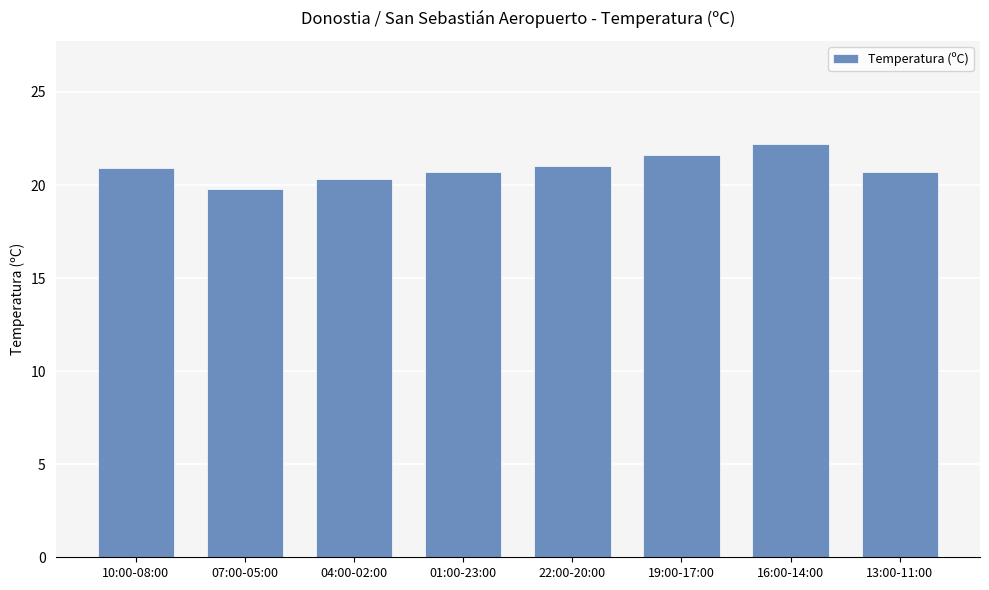

What is the label of the 1st bar from the right?

13:00-11:00